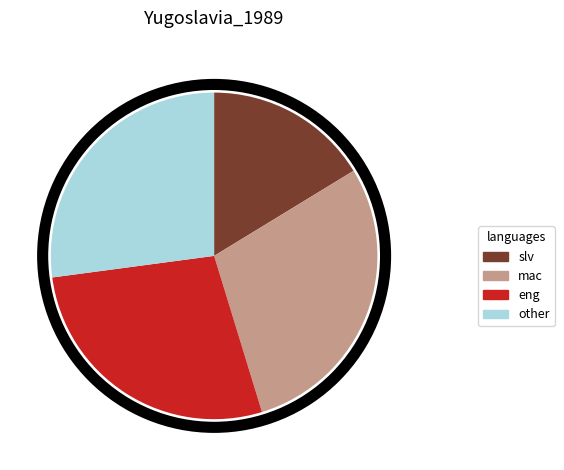

Rank the categories by value from lowest to highest.

slv, other, eng, mac